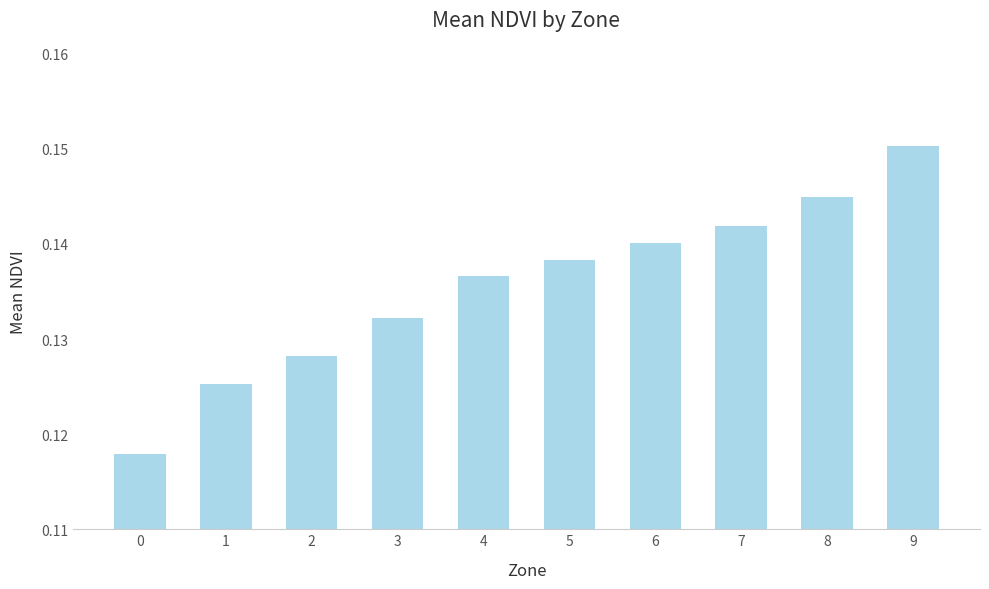

Rank the categories by value from lowest to highest.

0, 1, 2, 3, 4, 5, 6, 7, 8, 9